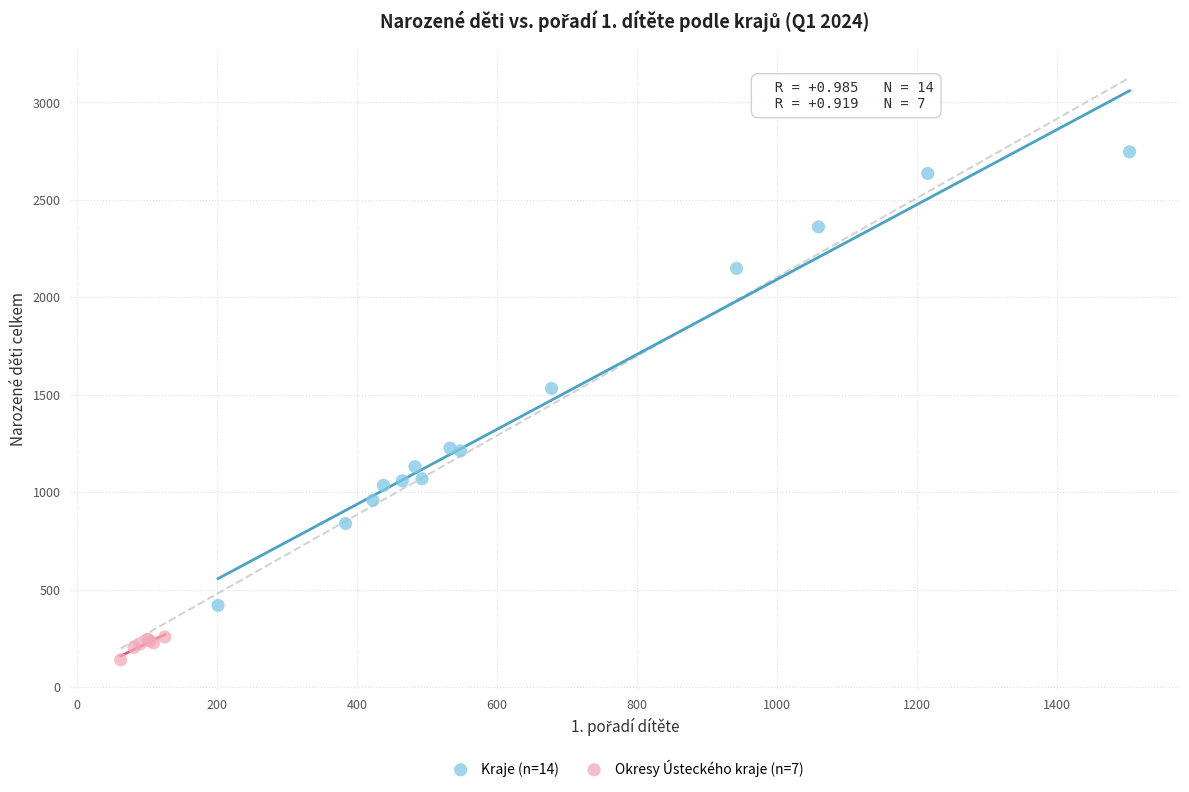

Which series reaches the minimum Y coordinate?

Okresy Ústeckého kraje (n=7)